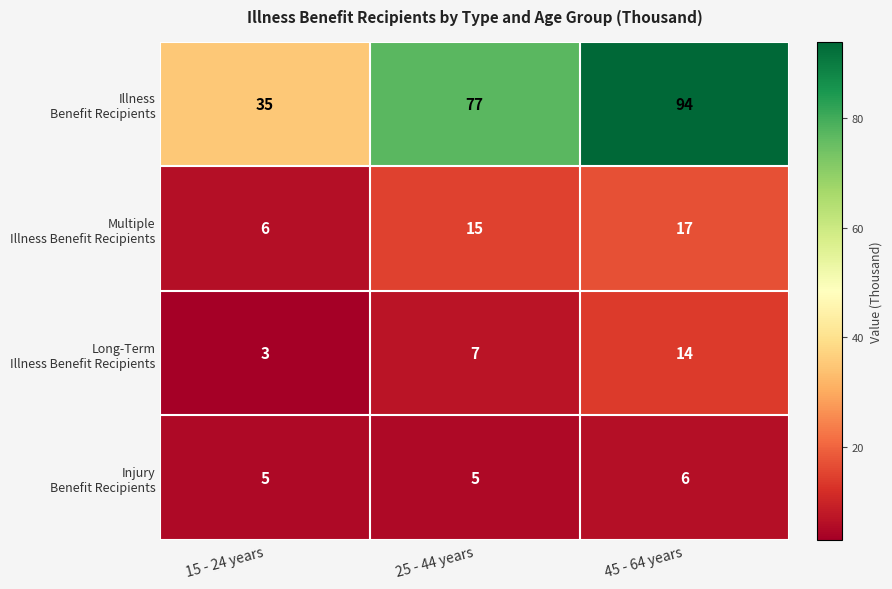

Which category has the lowest value across all series?

15 - 24 years